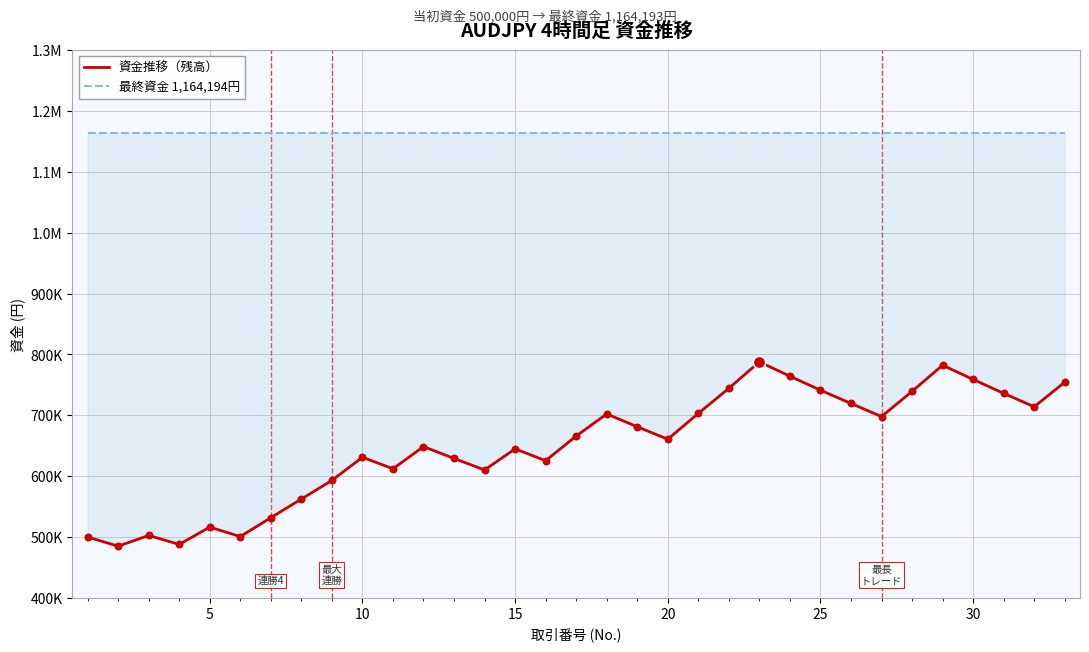

At how many categories does at least one series exceed 1004189?

33